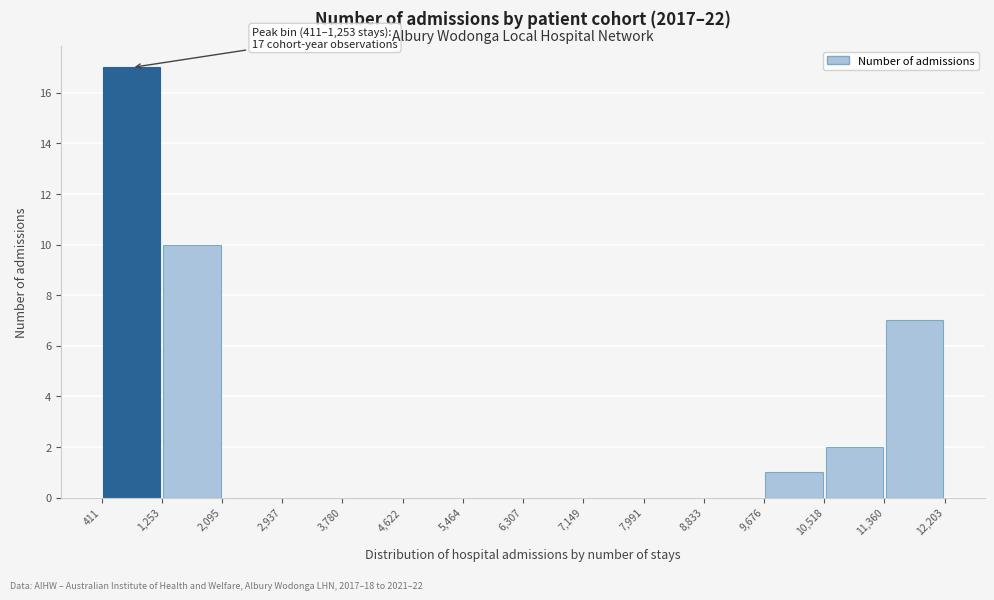

Which range on the x-axis has the tallest bar?

411 to 1,253